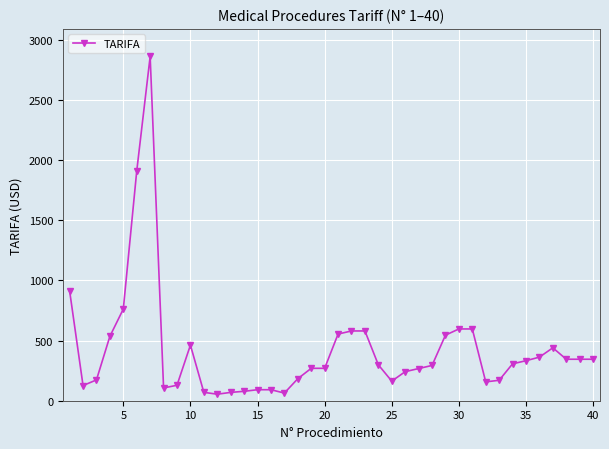

True or false: the data has more than 2 interior local peaks.

True